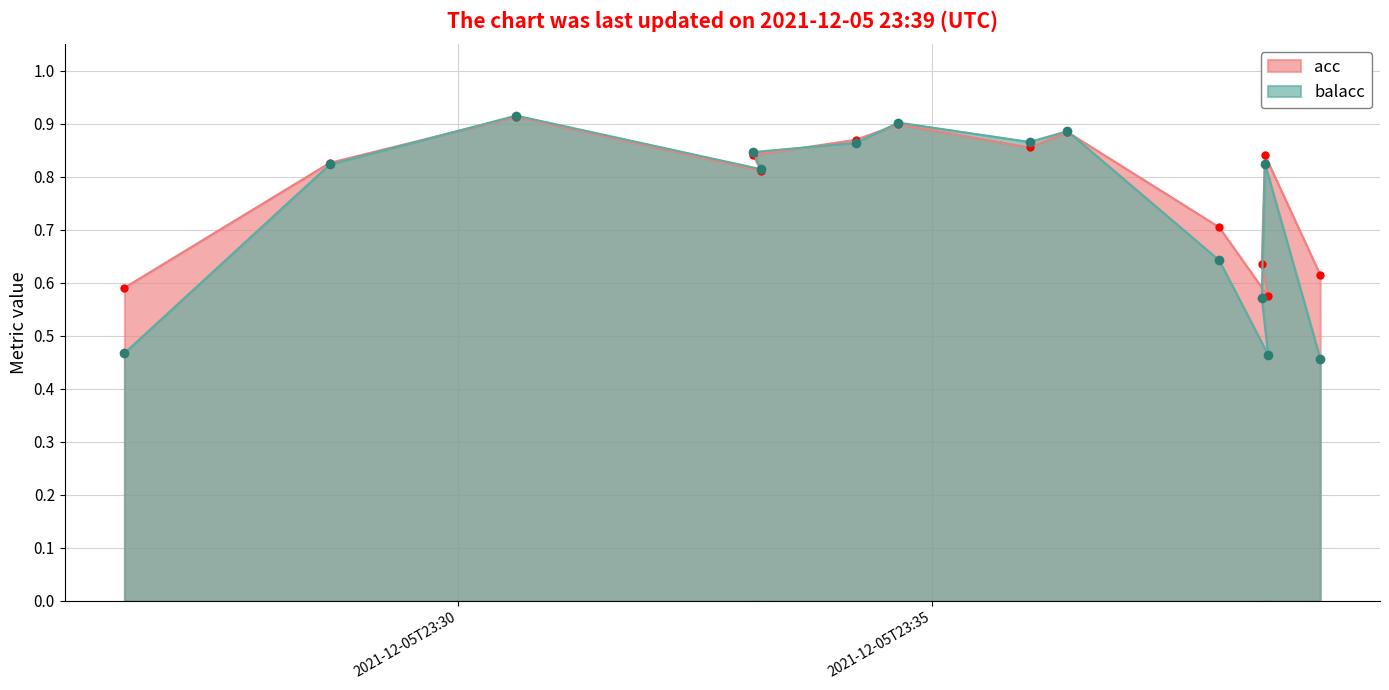

Between 2021-12-05T23:38:29 and 2021-12-05T23:38:31, which series saw the biggest shift?

balacc